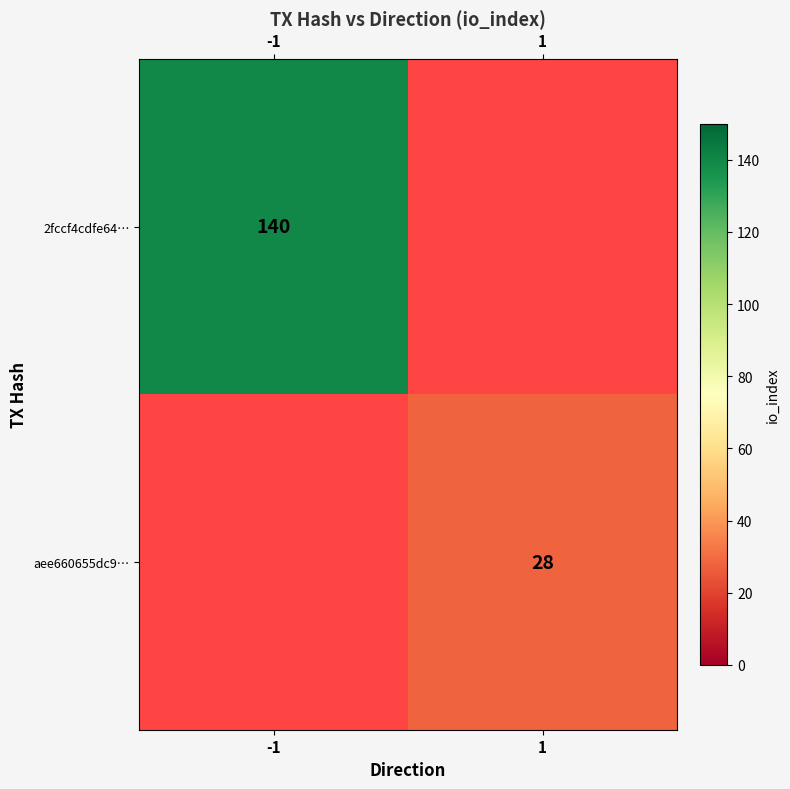

True or false: 2fccf4cdfe64… has a value of 43 at -1.

False